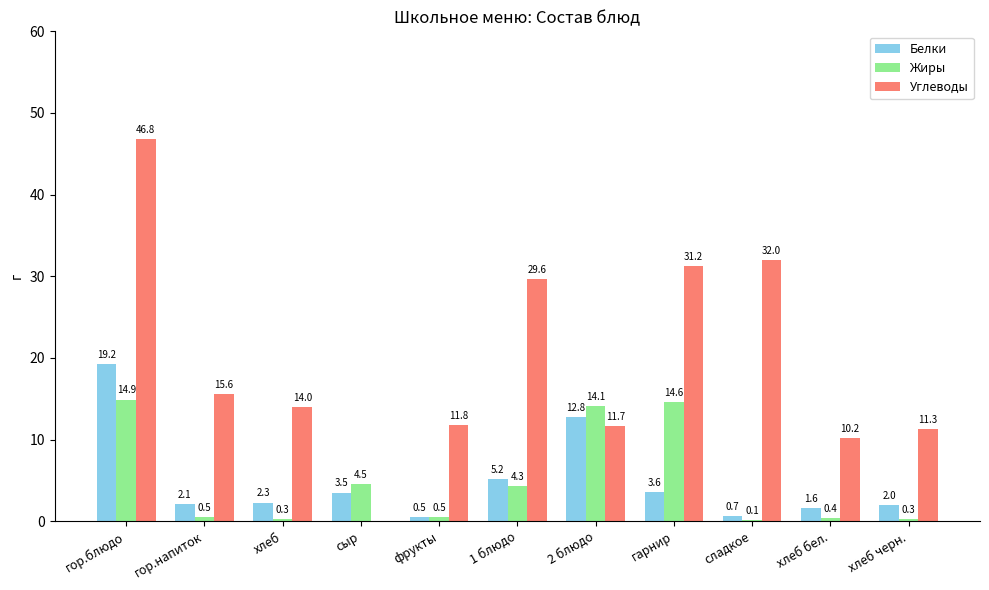

Which series changed the most between гор.напиток and сыр?

Углеводы